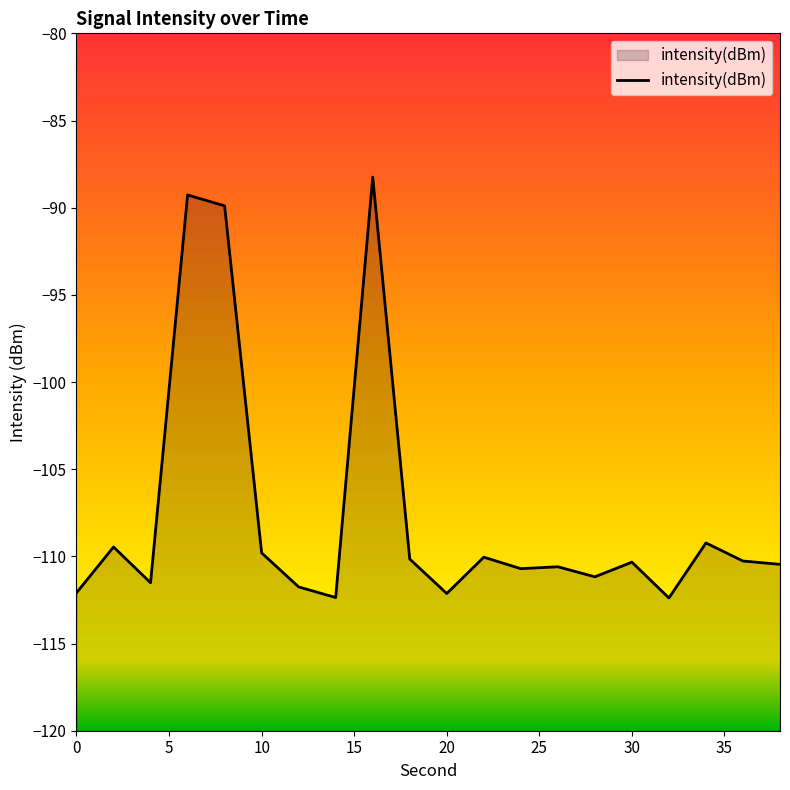

True or false: the data shows -40.6 at 0.

False